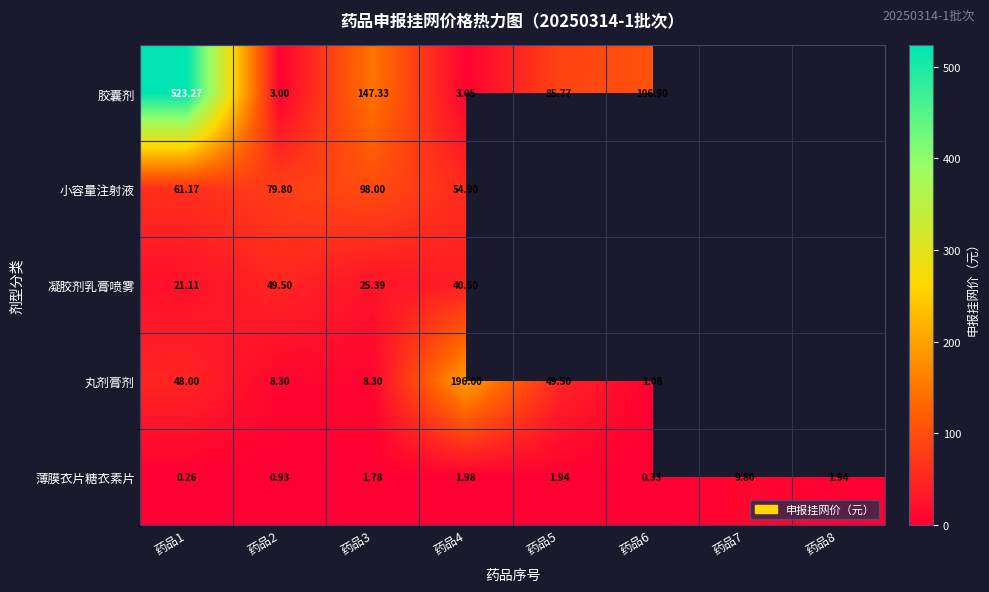

The 胶囊剂 series shows 126.0 at 药品5. True or false?

False